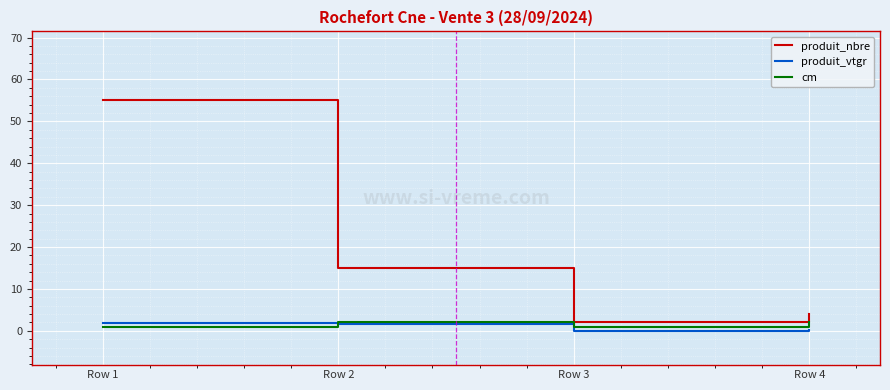

What is the difference between the produit_nbre values at Row 4 and Row 2?

11.0